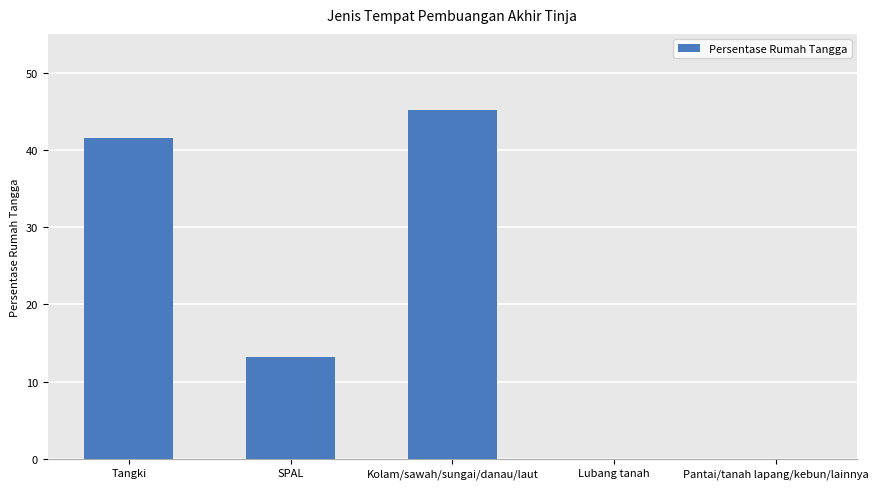

Reading left to right, transcribe all the data shown in this chart.

Tangki=41.6	SPAL=13.2	Kolam/sawah/sungai/danau/laut=45.2	Lubang tanah=0.0	Pantai/tanah lapang/kebun/lainnya=0.0